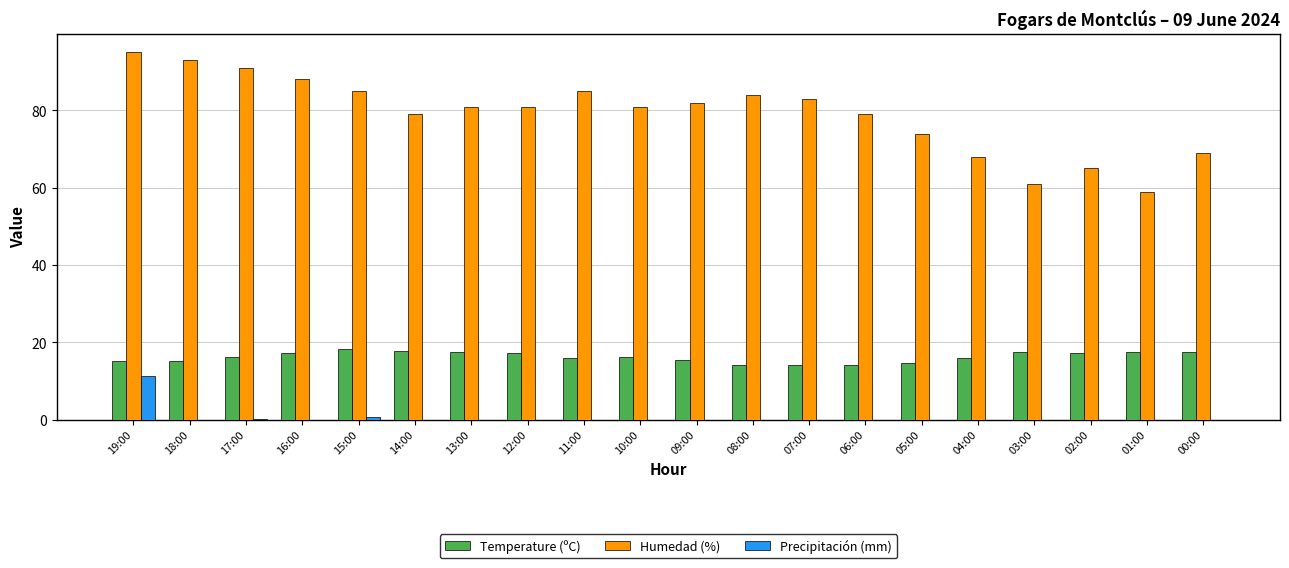

Is the value of Precipitación (mm) at 06:00 greater than the value of Humedad (%) at 18:00?

No